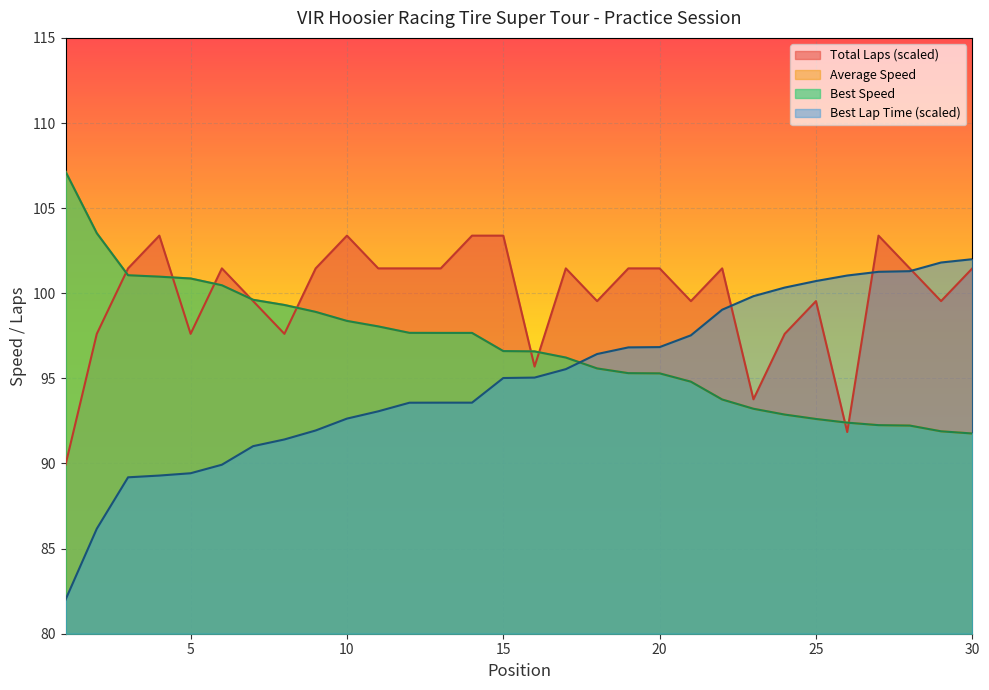

What are all the series names shown in the legend?

Total Laps, Best Lap time, Best Speed, Average Speed